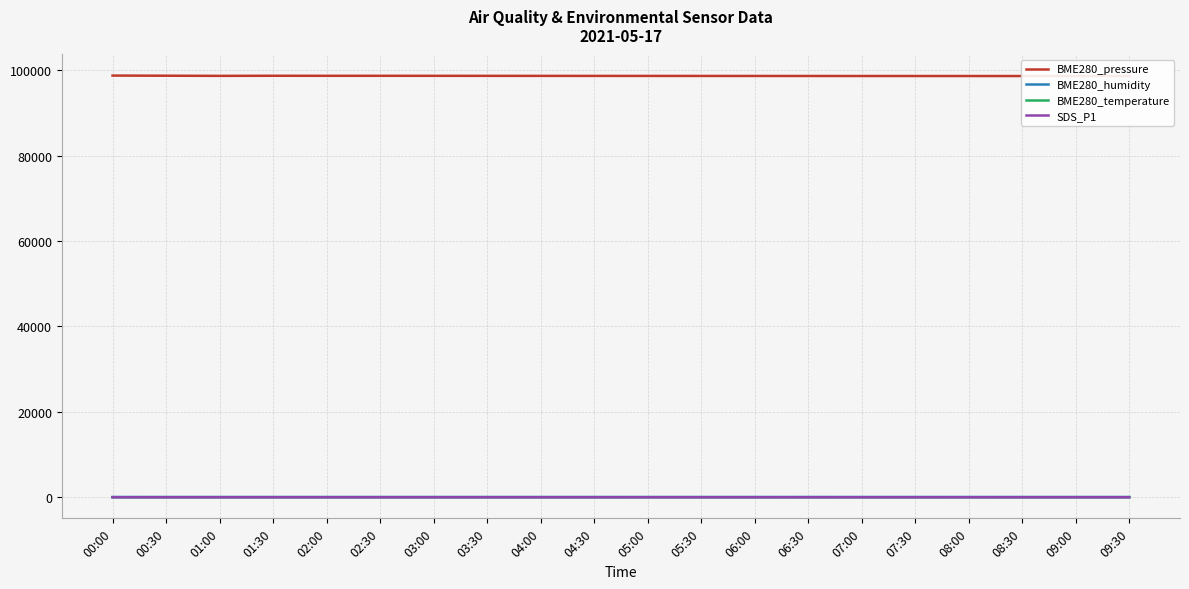

What is the approximate value of BME280_temperature at 03:00?

18.3